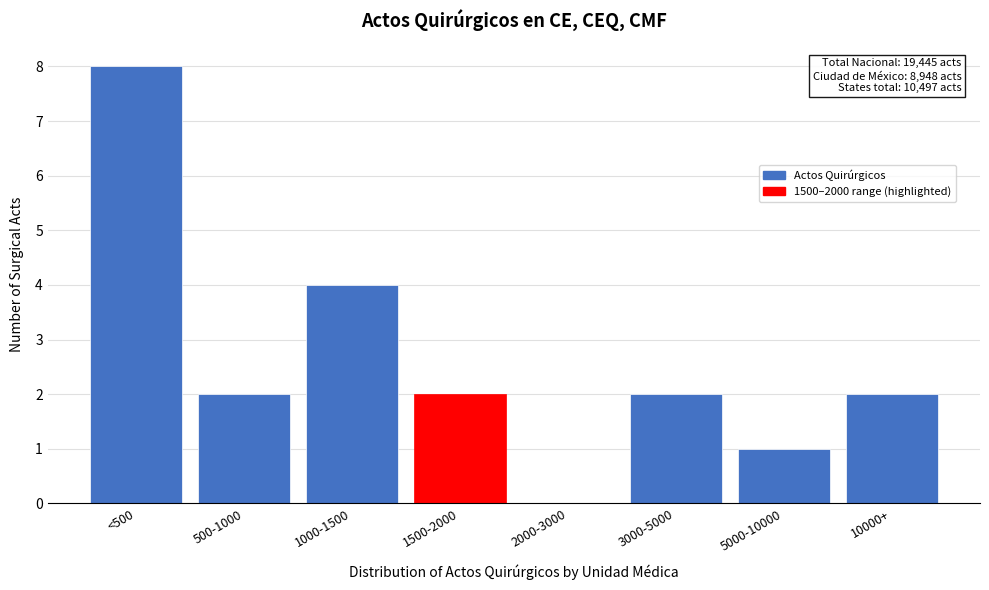

Reading left to right, extract all data points from this chart.

<500=8	500-1000=2	1000-1500=4	1500-2000=2	2000-3000=0	3000-5000=2	5000-10000=1	10000+=2